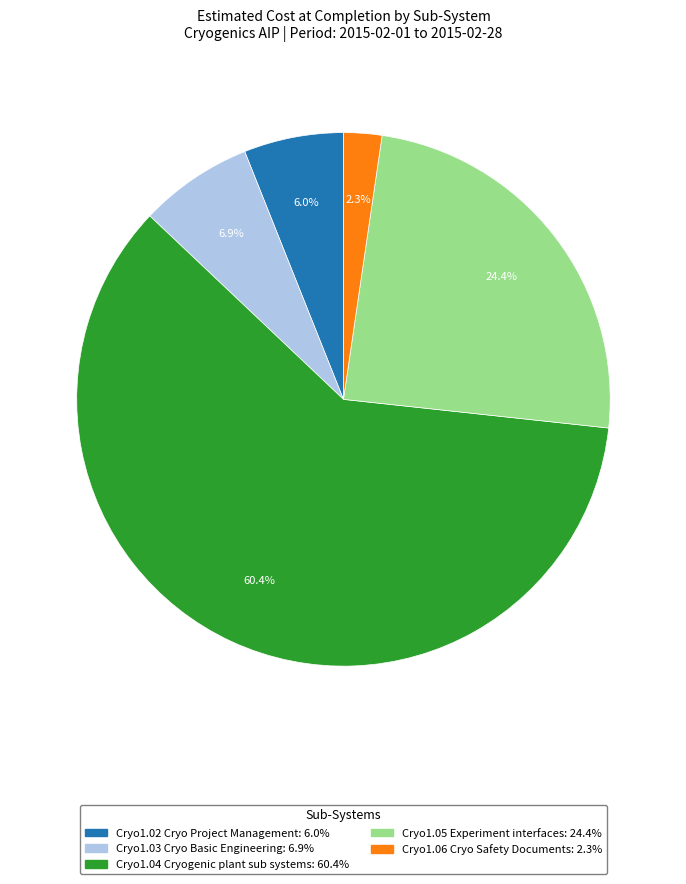

The Cryo1.02 Cryo Project Management slice represents 6% of the pie. True or false?

True